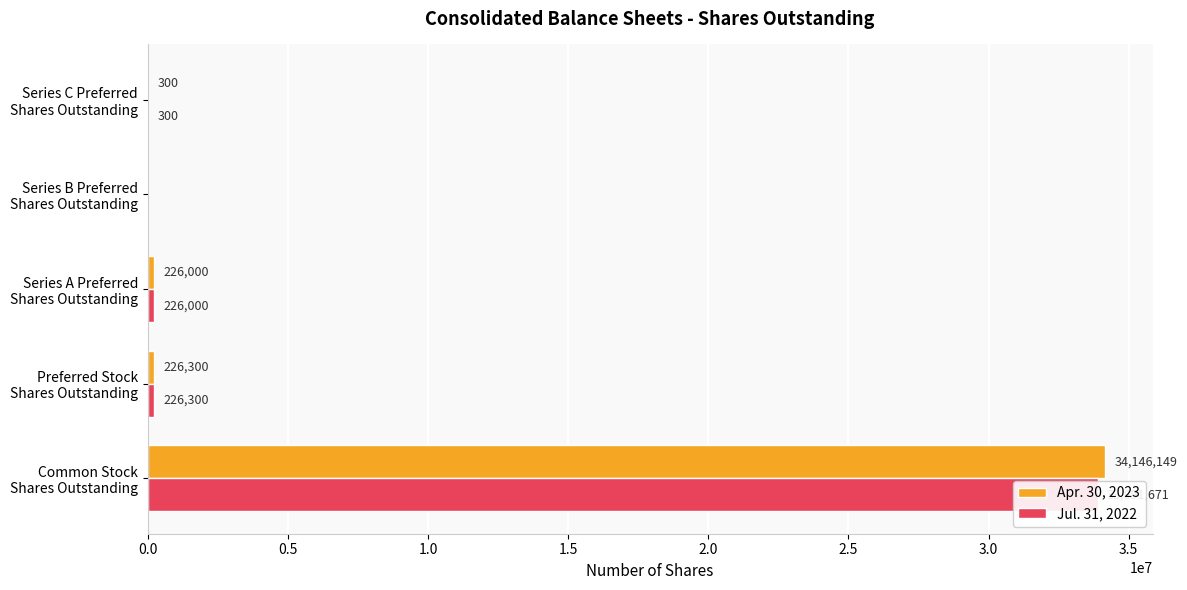

What is the maximum value for Apr. 30, 2023?

34146149